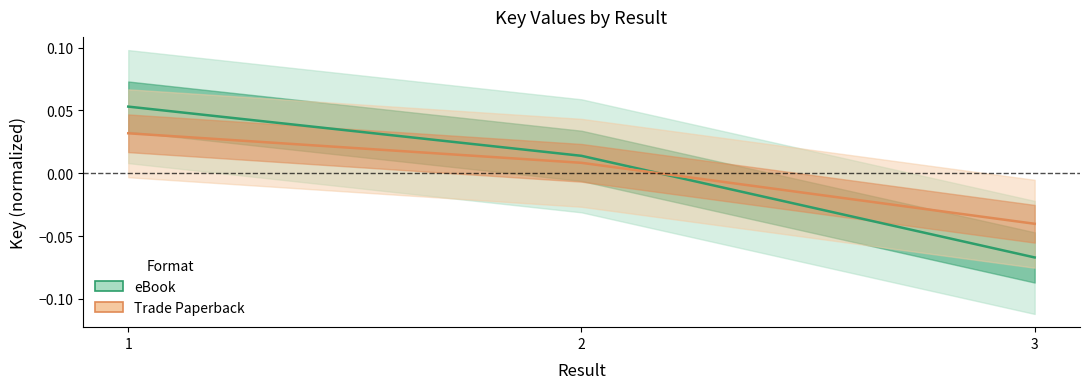

What is the difference between the maximum and minimum values in the eBook series?

0.1